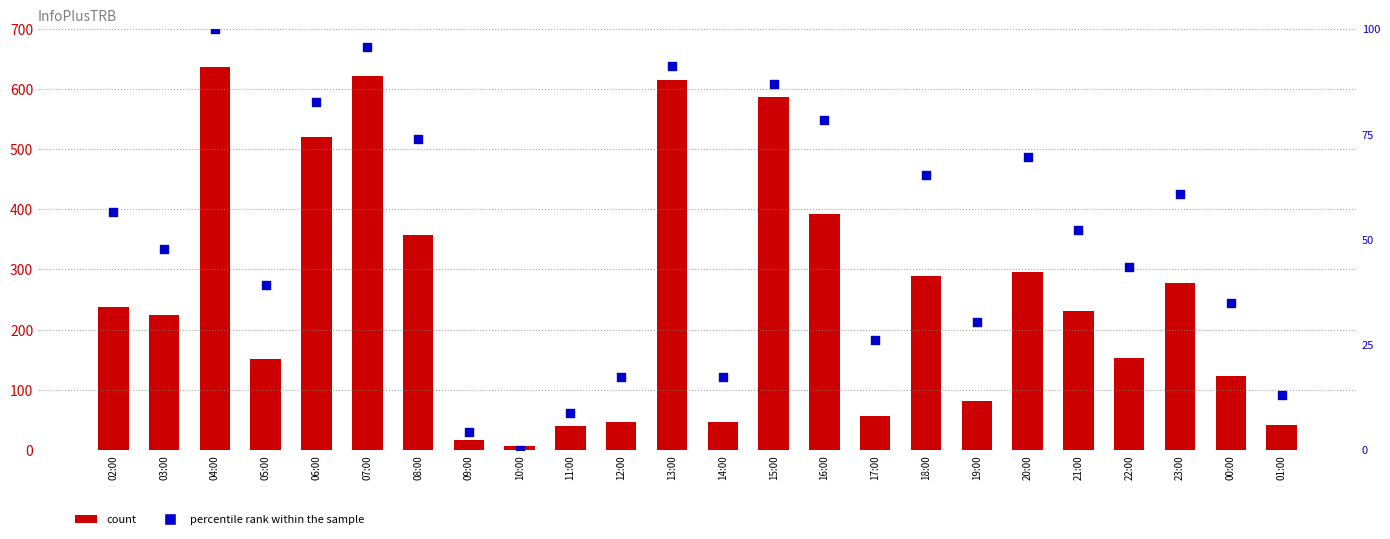

Which series has the largest Y range (max minus min)?

count